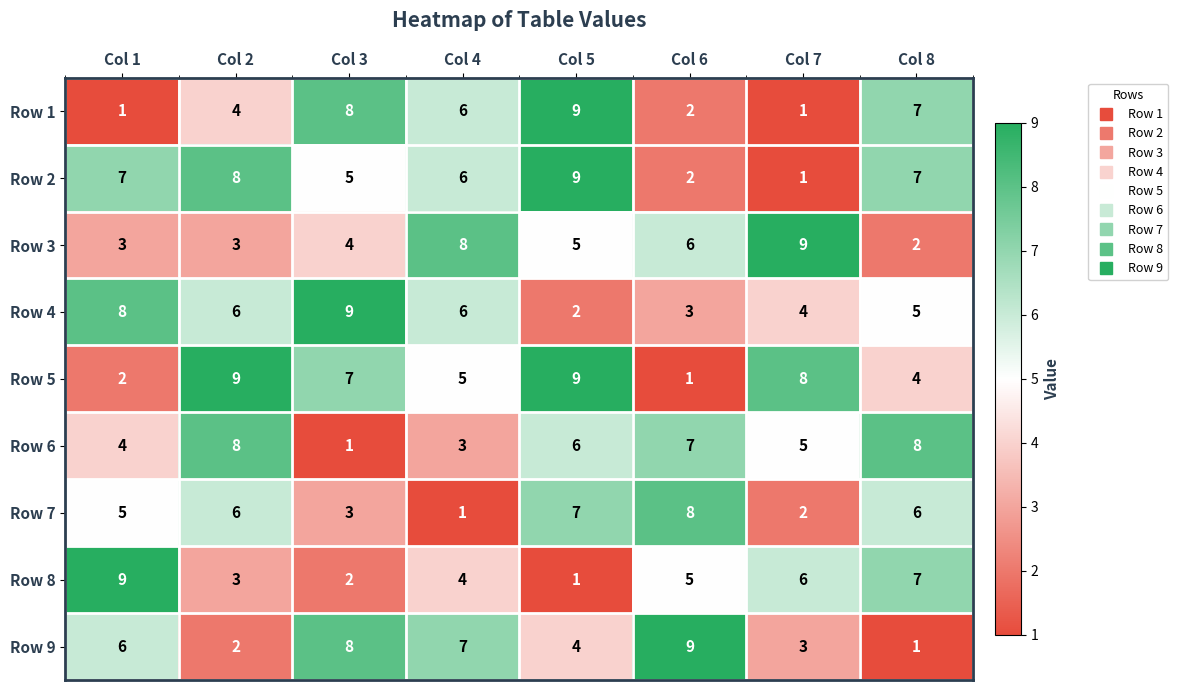

At how many categories does at least one series exceed 5?

8